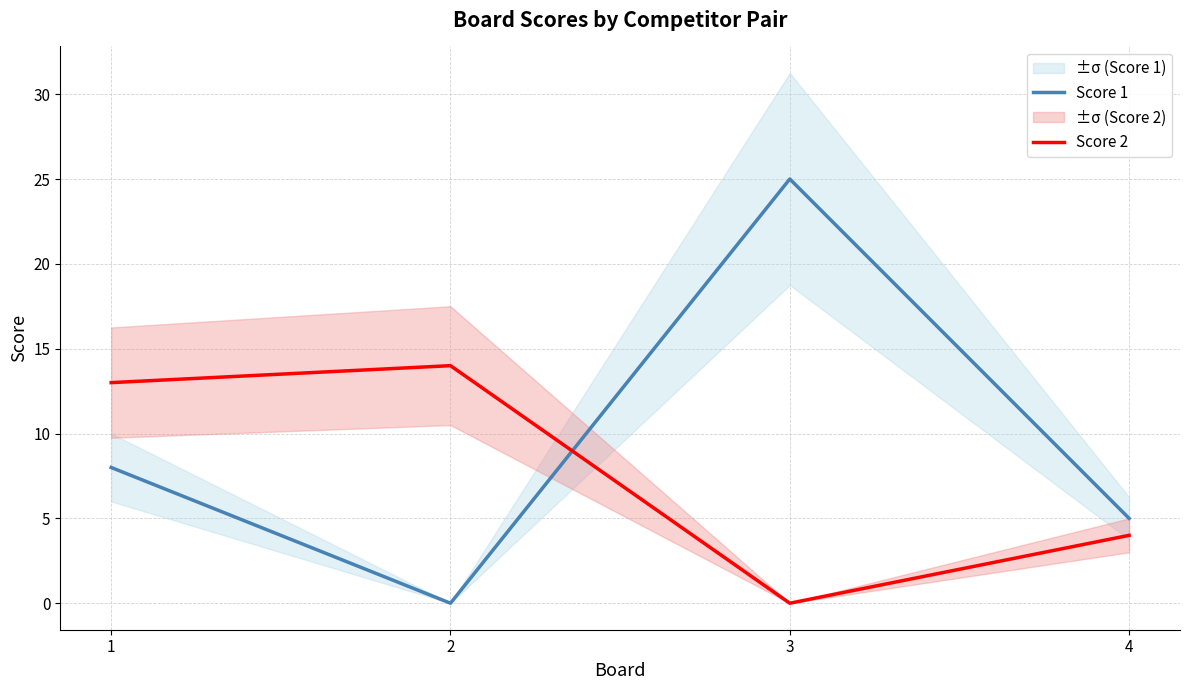

Does the chart display data point markers on the line(s)?

No